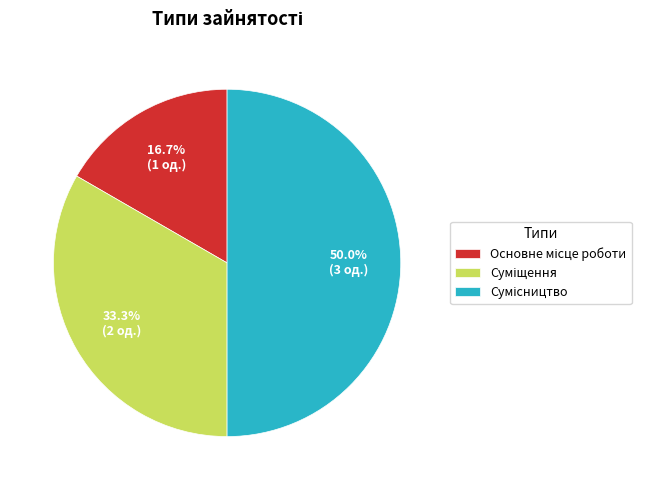

What percentage is the Суміщення slice, to the nearest percent?

33%